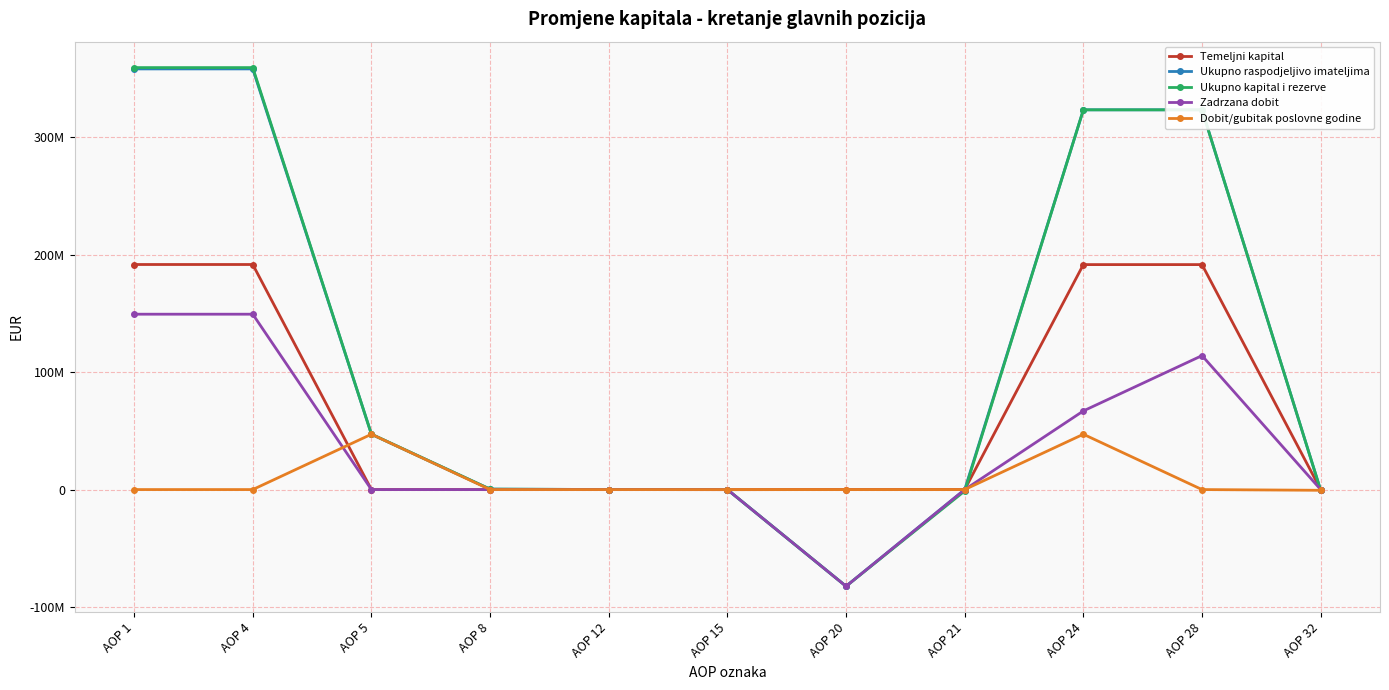

Reading left to right, transcribe all the data shown in this chart.

Temeljni kapital: AOP 1=191722086	AOP 4=191722086	AOP 5=0	AOP 8=0	AOP 12=0	AOP 15=-75895	AOP 20=0	AOP 21=0	AOP 24=191646191	AOP 28=191646191	AOP 32=0
Ukupno raspodjeljivo imateljima: AOP 1=358340169	AOP 4=358340169	AOP 5=47126491	AOP 8=372331	AOP 12=50562	AOP 15=0	AOP 20=-82358810	AOP 21=-47341	AOP 24=323483402	AOP 28=323483402	AOP 32=-612480
Ukupno kapital i rezerve: AOP 1=359457894	AOP 4=359457894	AOP 5=47184538	AOP 8=372331	AOP 12=50562	AOP 15=0	AOP 20=-82358810	AOP 21=-1223113	AOP 24=323483402	AOP 28=323483402	AOP 32=-612480
Zadrzana dobit: AOP 1=149393070	AOP 4=149393070	AOP 5=0	AOP 8=0	AOP 12=0	AOP 15=0	AOP 20=-82358810	AOP 21=-47341	AOP 24=66986919	AOP 28=114113410	AOP 32=0
Dobit/gubitak poslovne godine: AOP 1=0	AOP 4=0	AOP 5=47126491	AOP 8=0	AOP 12=0	AOP 15=0	AOP 20=0	AOP 21=0	AOP 24=47126491	AOP 28=0	AOP 32=-612480